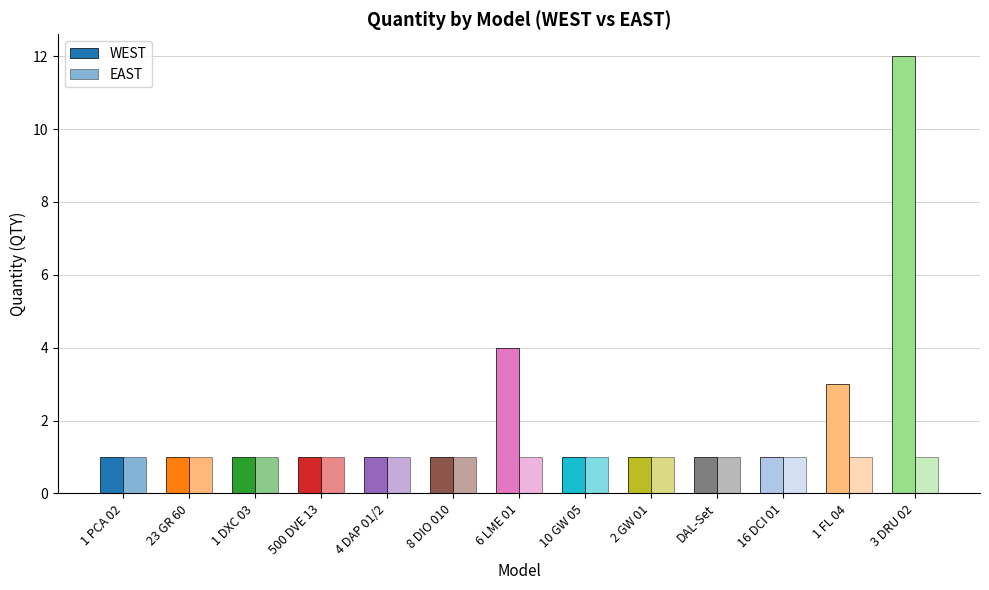

Between 1 PCA 02 and 3 DRU 02, which series saw the biggest shift?

WEST